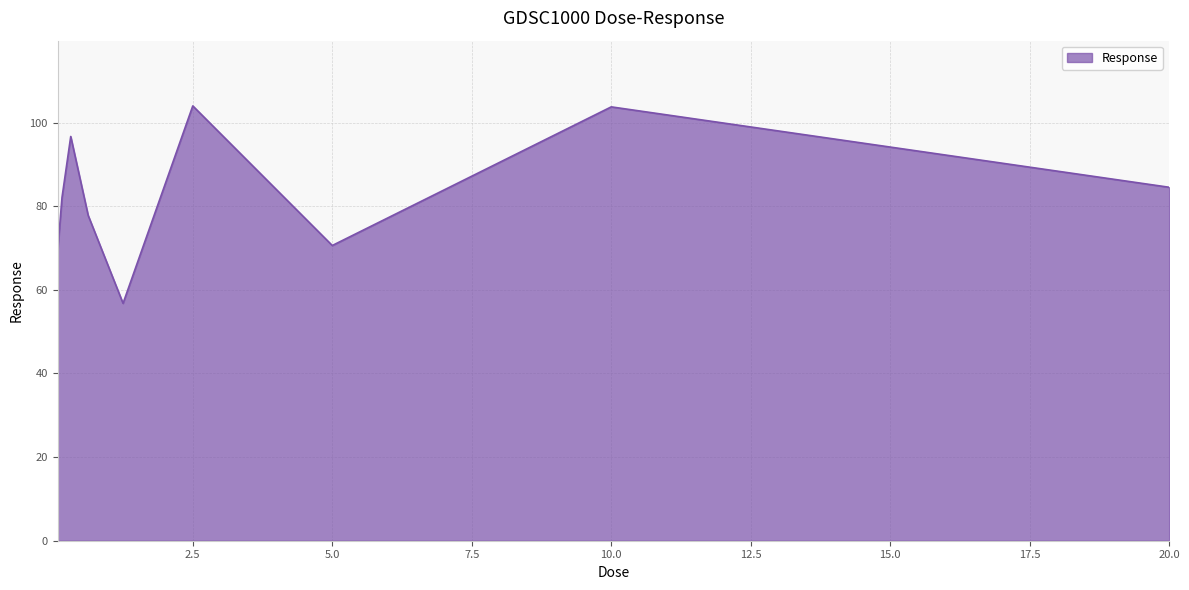

What is the minimum value shown in the chart?

56.8